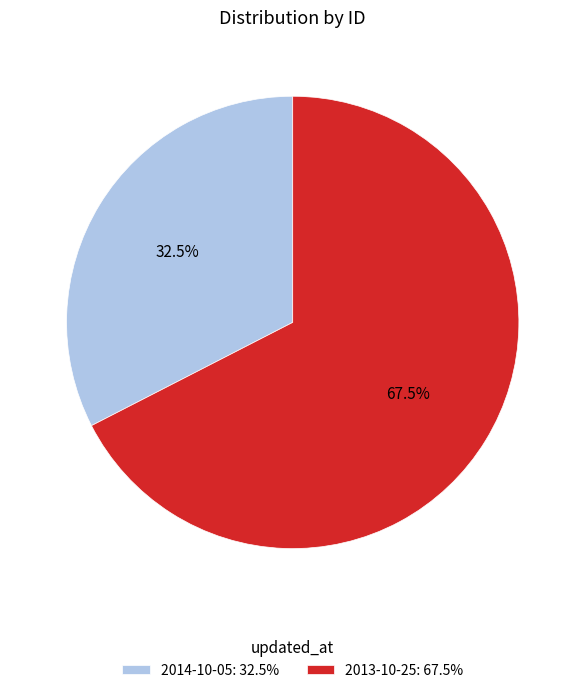

Rank the categories by value from lowest to highest.

2014-10-05, 2013-10-25